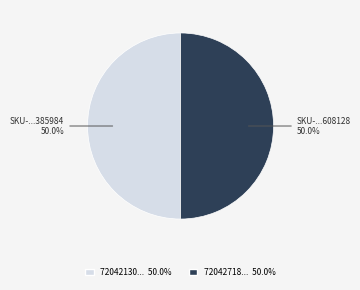

What is the ratio of the value at 72042718... 50.0% to the value at 72042130... 50.0%?

1.0